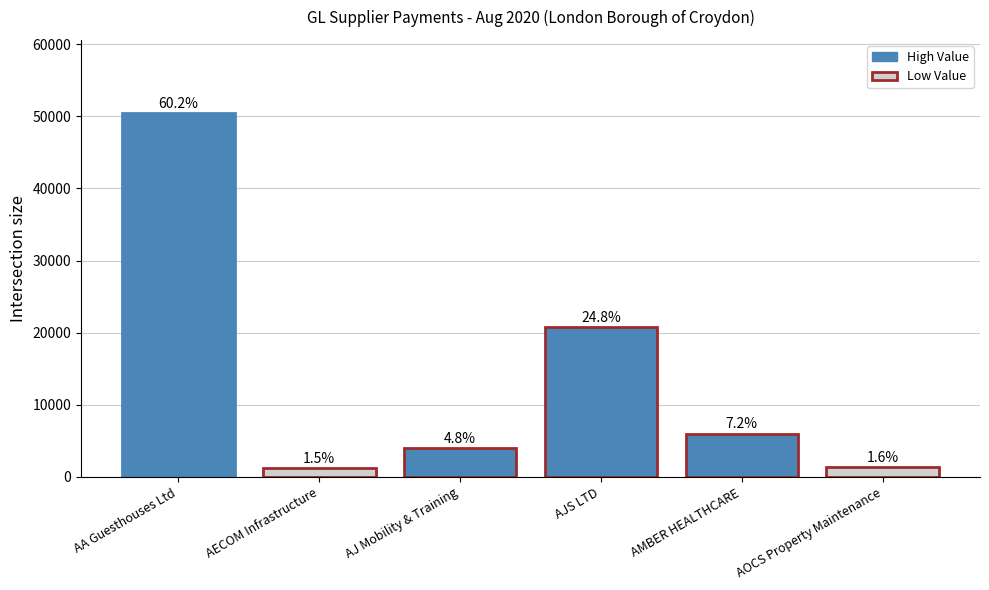

How many bars are there in total?

6